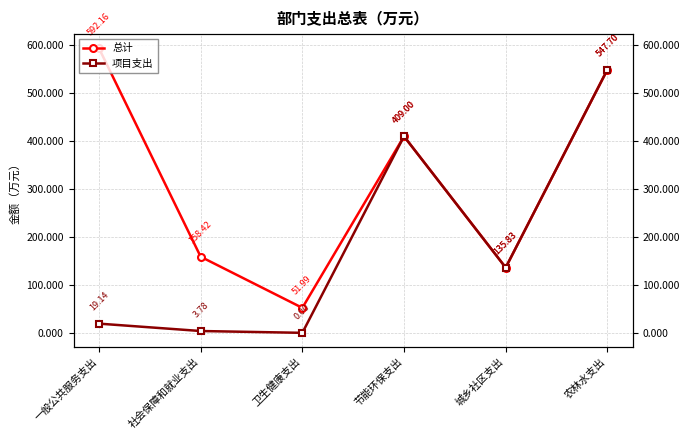

Reading left to right, what are all the values shown in this chart?

总计: 592.2	158.4	52.0	409.0	135.8	547.7
项目支出: 19.1	3.8	0.0	409.0	135.8	547.7